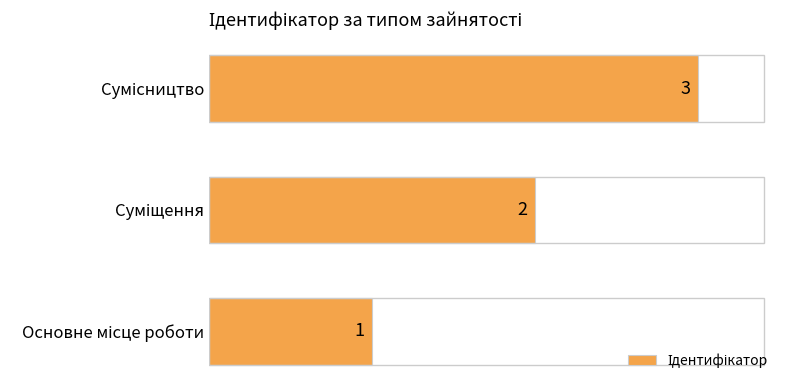

What is the greatest value displayed?

3